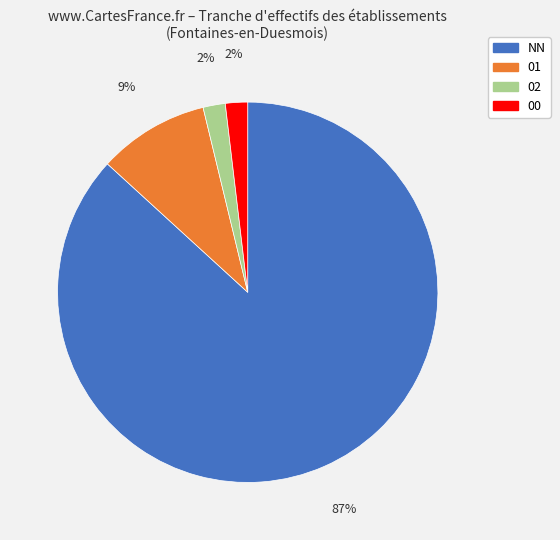

Do 00 and 01 together represent more than half of the pie?

No